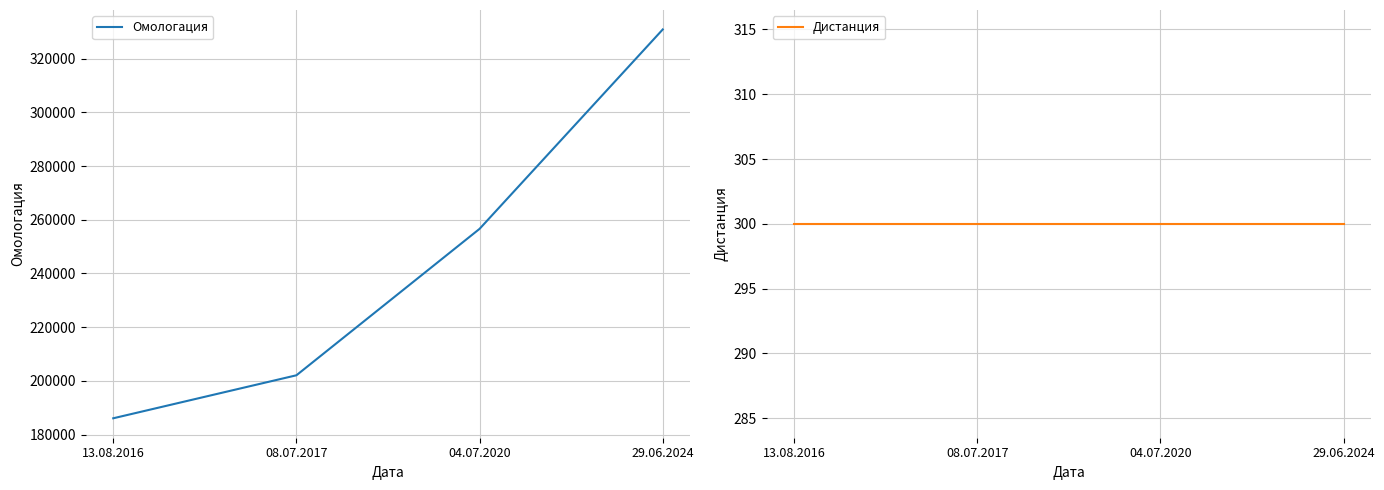

Read the Омологация value at 13.08.2016.

186042